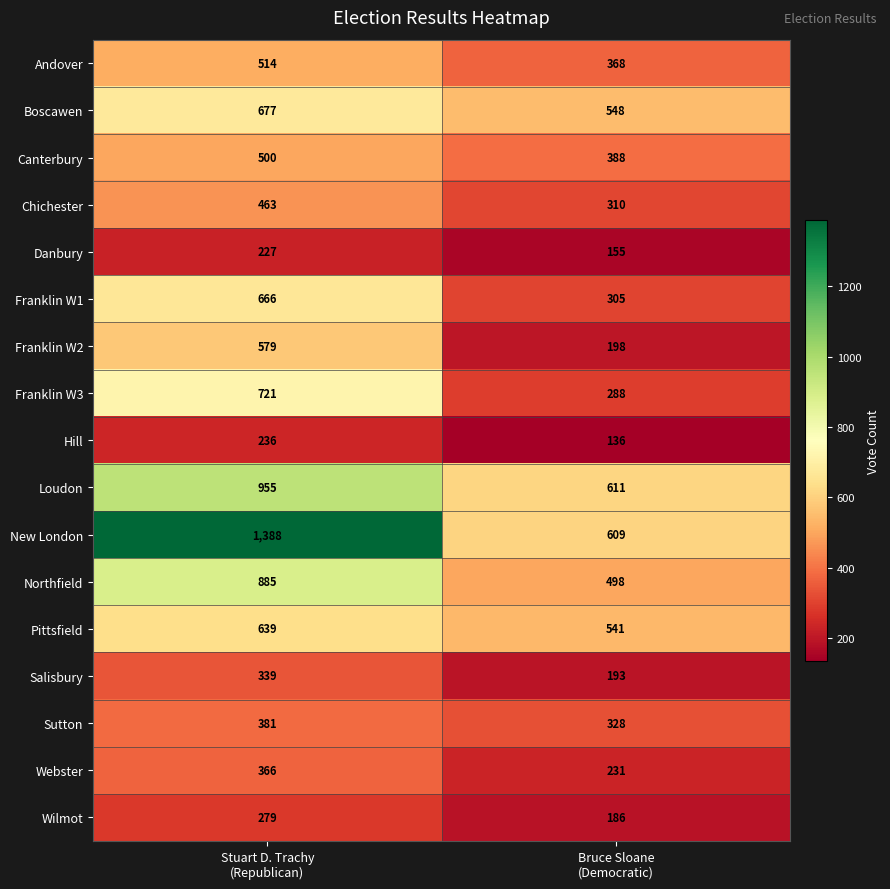

Which series has the largest range (max minus min)?

New London